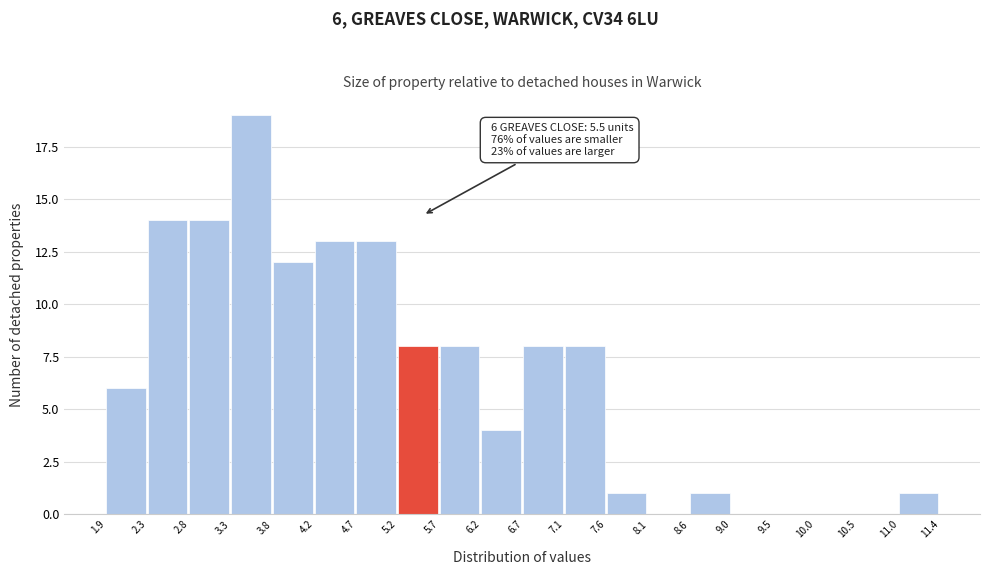

Which range on the x-axis has the tallest bar?

3.3 to 3.8